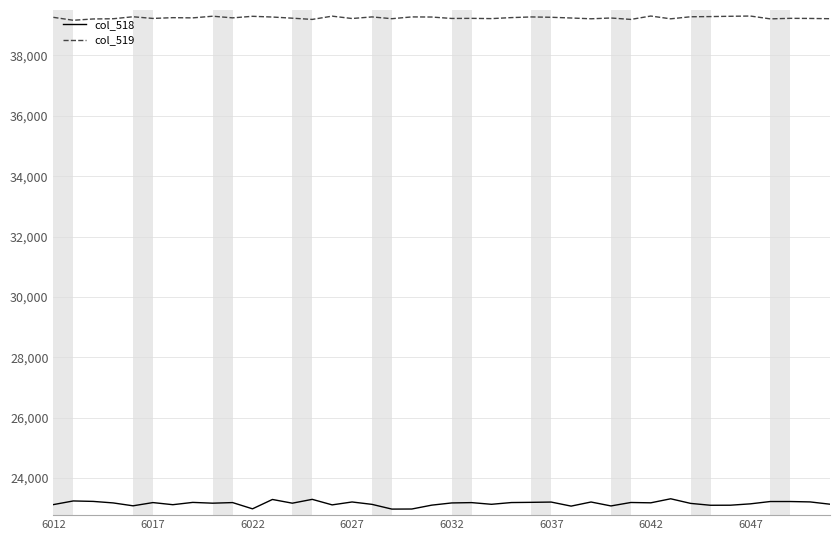

Which series has the largest total across all categories?

col_519